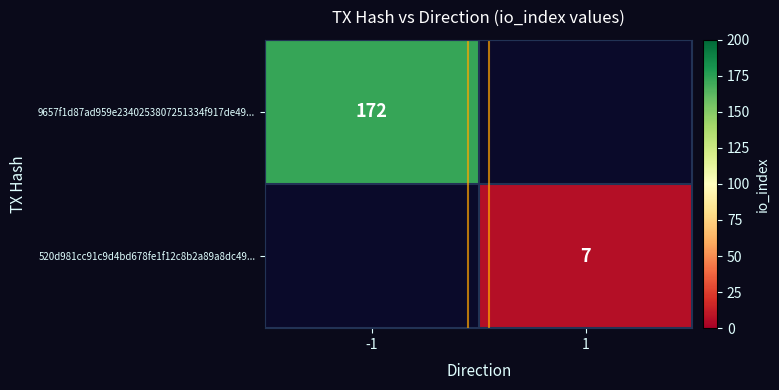

The value of 9657f1d87ad959e2340253807251334f917de49... at -1 is 303. True or false?

False